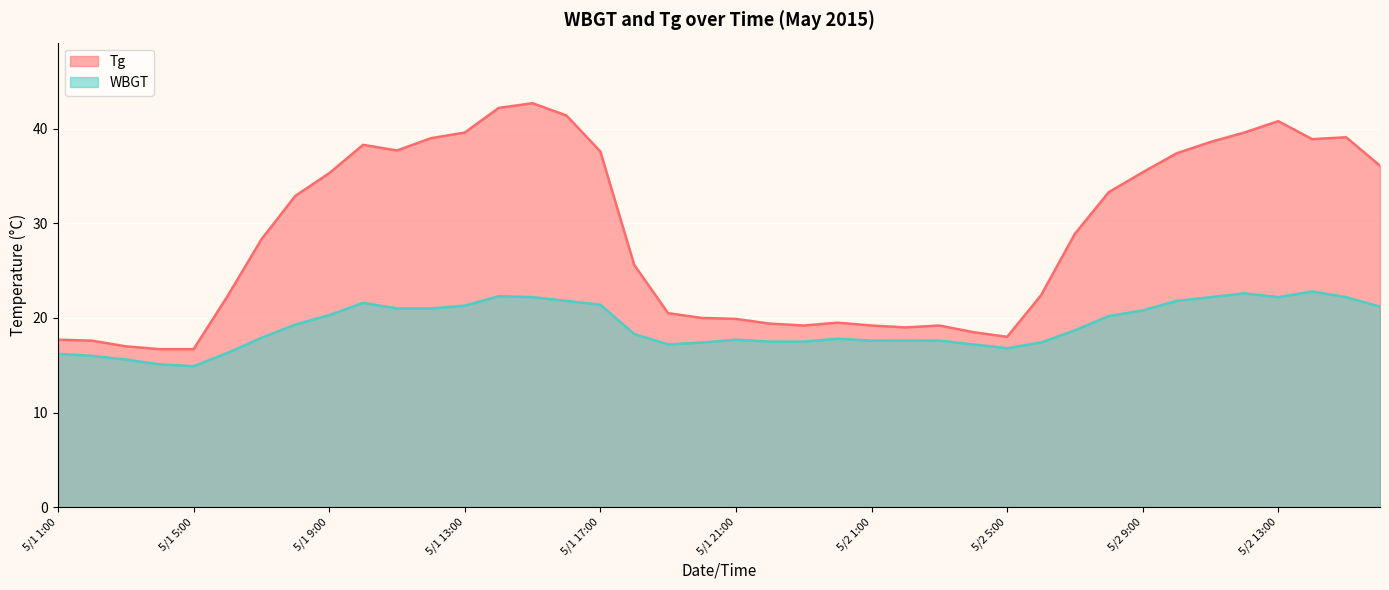

What is the difference between the Tg values at 5/1 20:00 and 5/1 6:00?

2.3